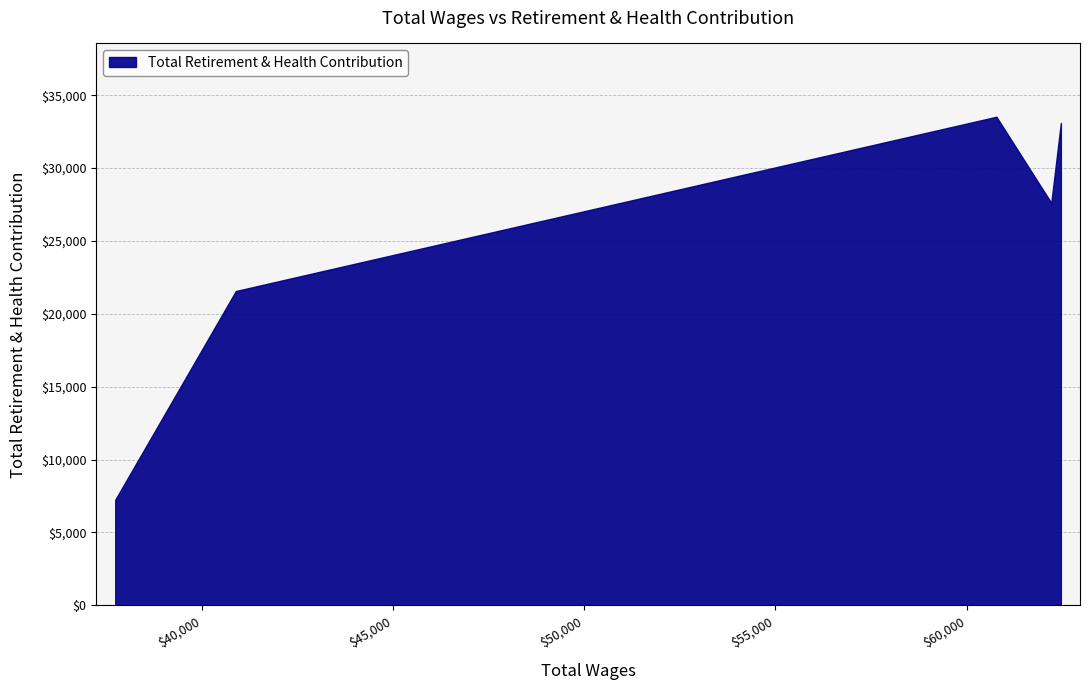

Approximately how many times larger is the value at 62461.0 compared to 60776.0?

1.0